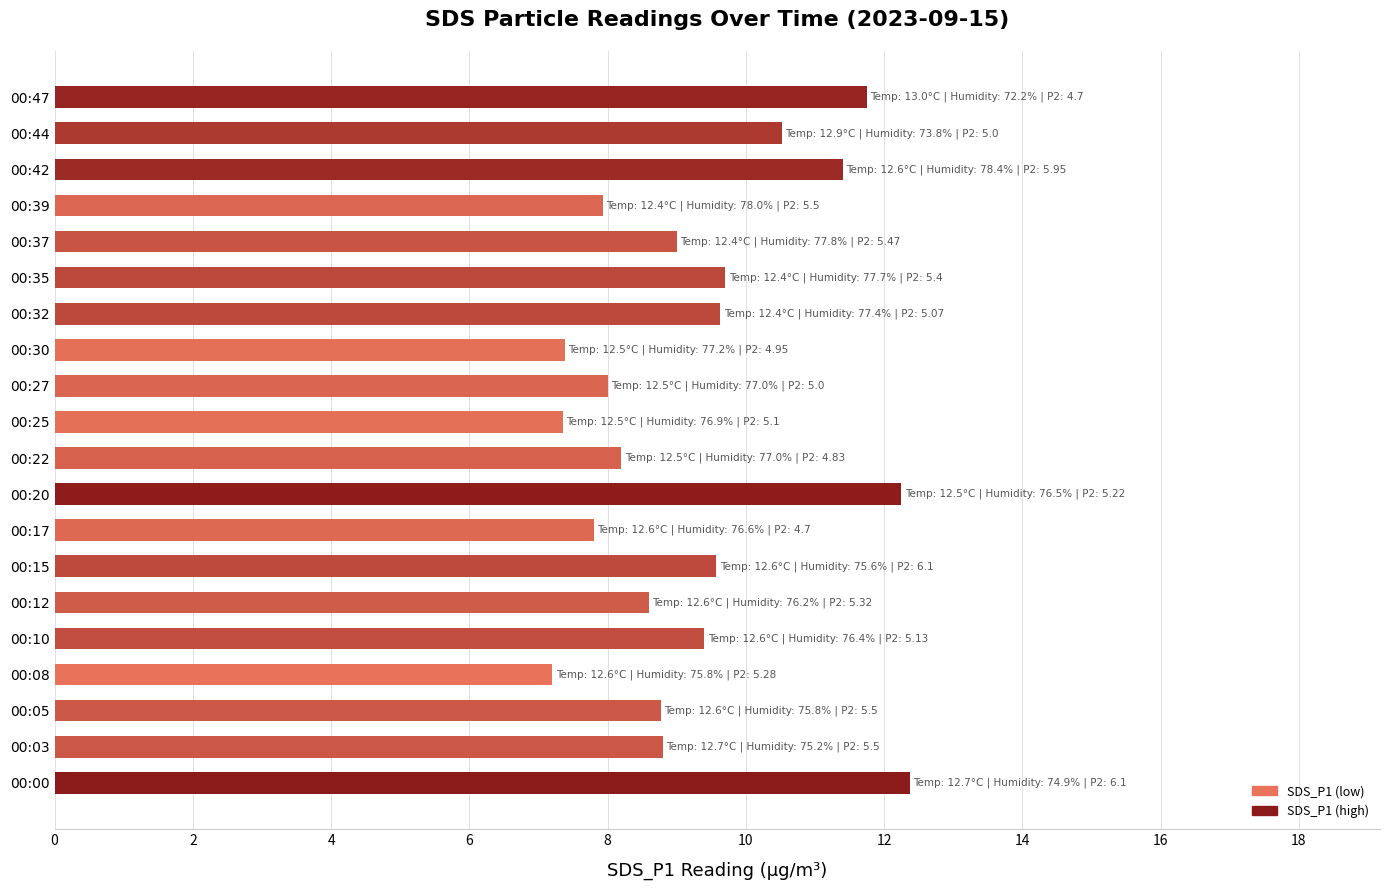

Where is the data nearest to the value 9?

00:37